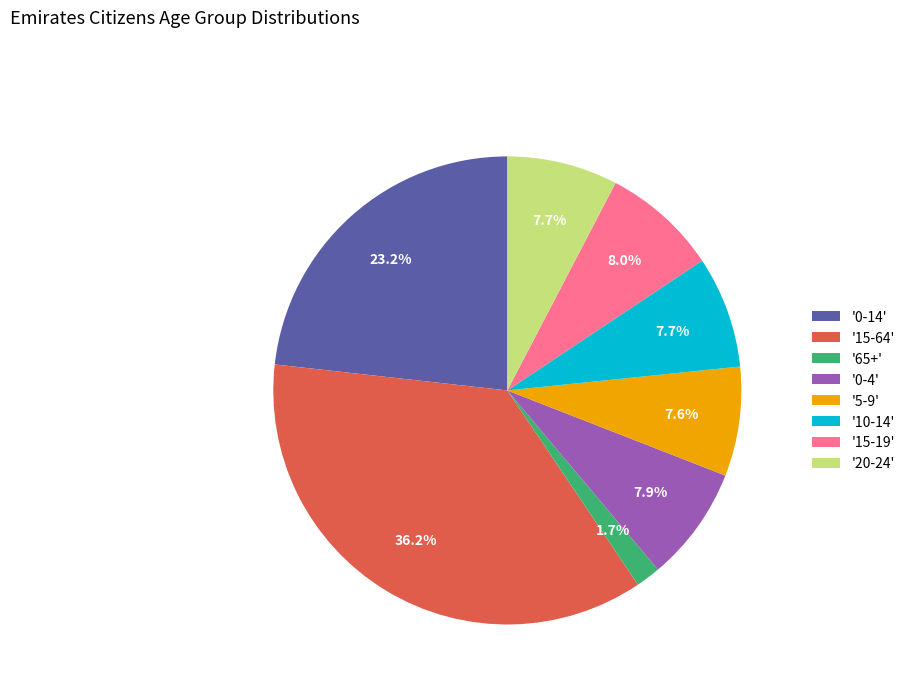

What is the largest slice in the pie chart?

'15-64'